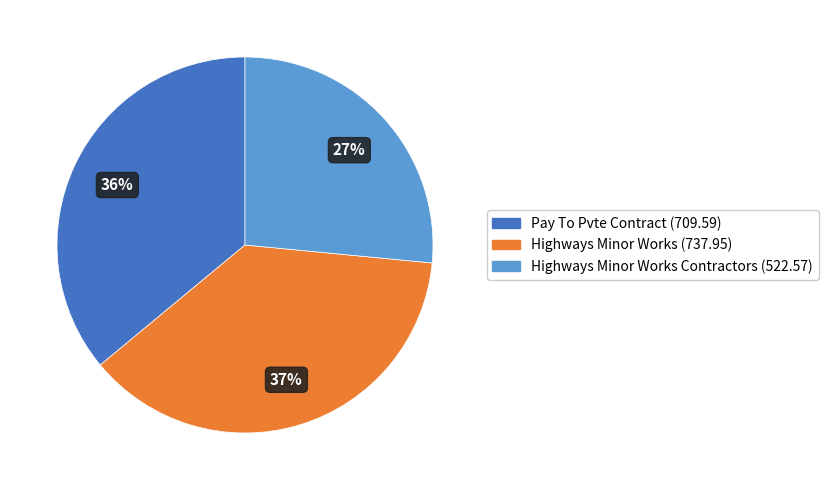

To the nearest percent, what is the average slice percentage?

33%